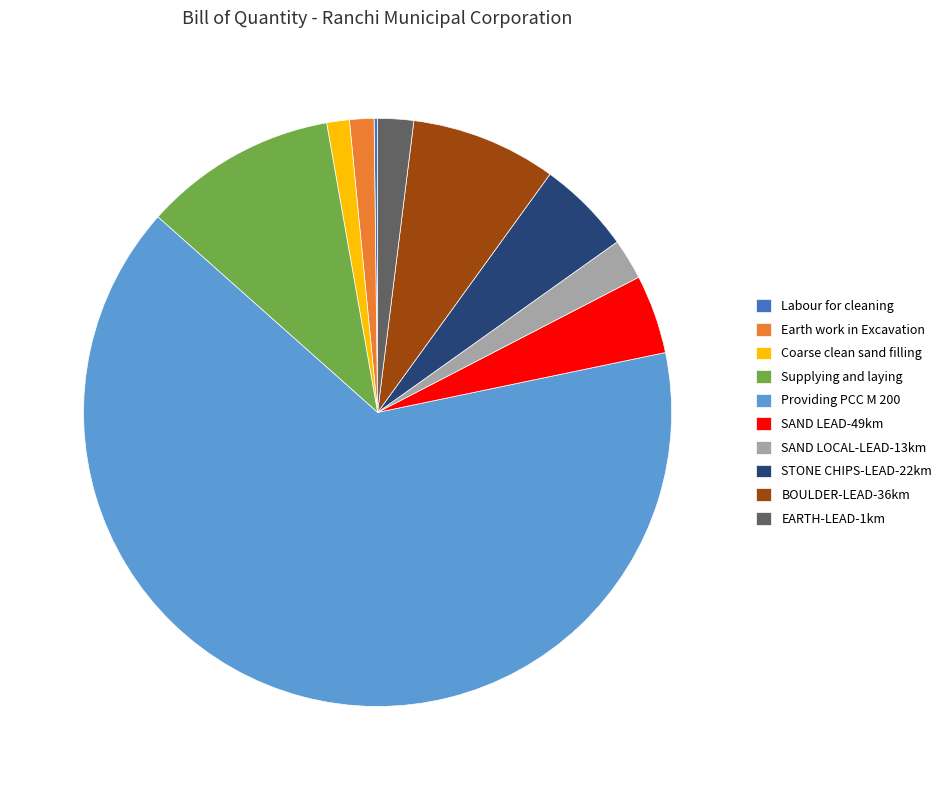

Is Providing PCC M 200 the majority of the pie?

Yes